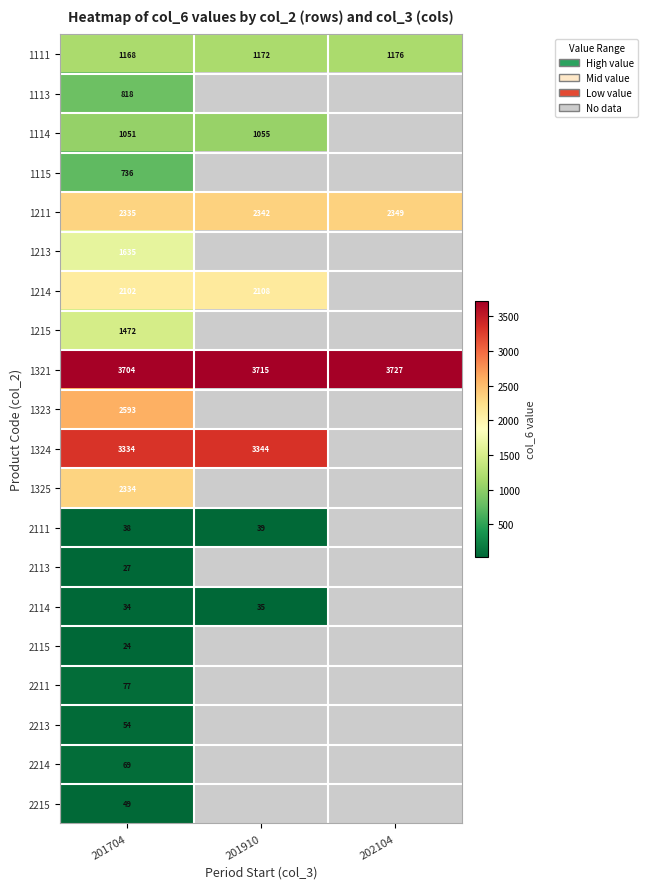

The value of 1111 at 201910 is 335. True or false?

False